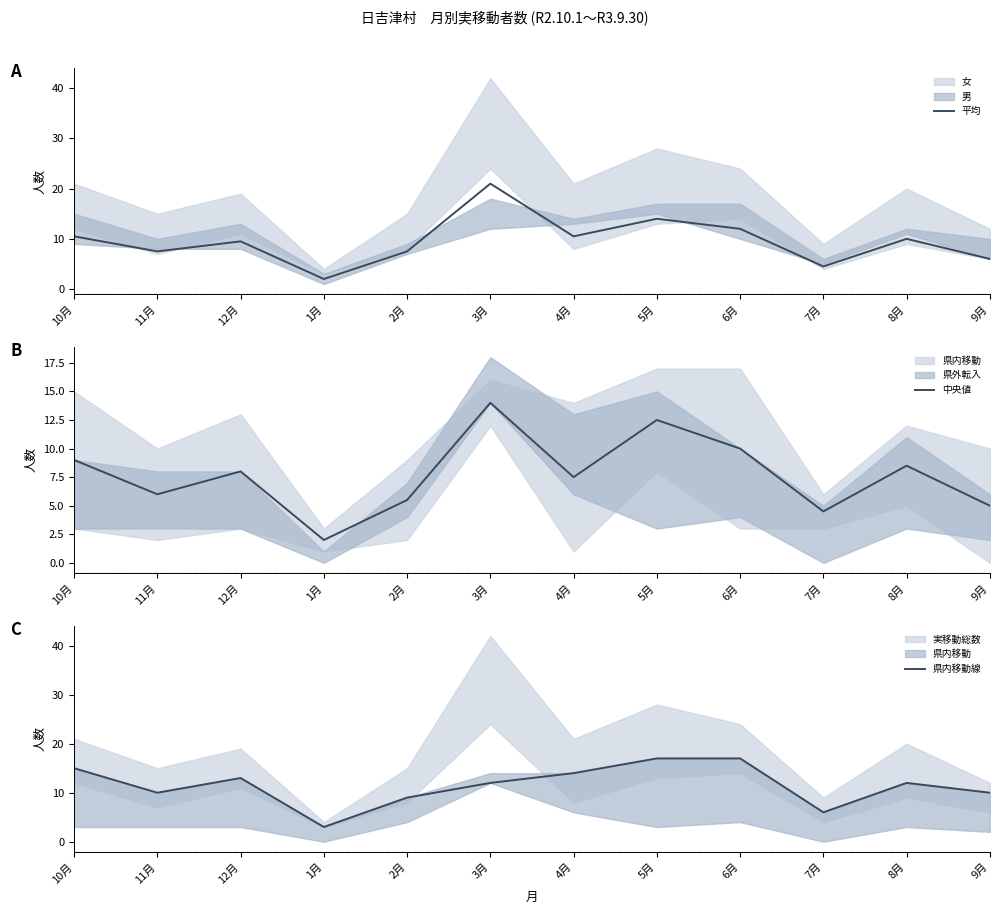

What is the smallest value displayed?

2.0